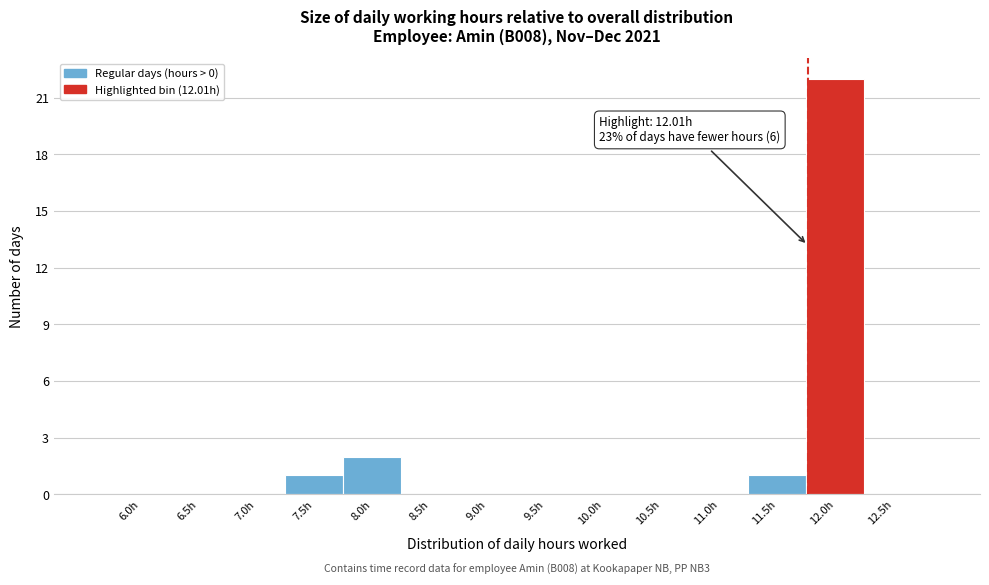

Reading left to right, what are all the values shown in this chart?

6.0h=0	6.5h=0	7.0h=0	7.5h=1	8.0h=2	8.5h=0	9.0h=0	9.5h=0	10.0h=0	10.5h=0	11.0h=0	11.5h=1	12.0h=22	12.5h=0